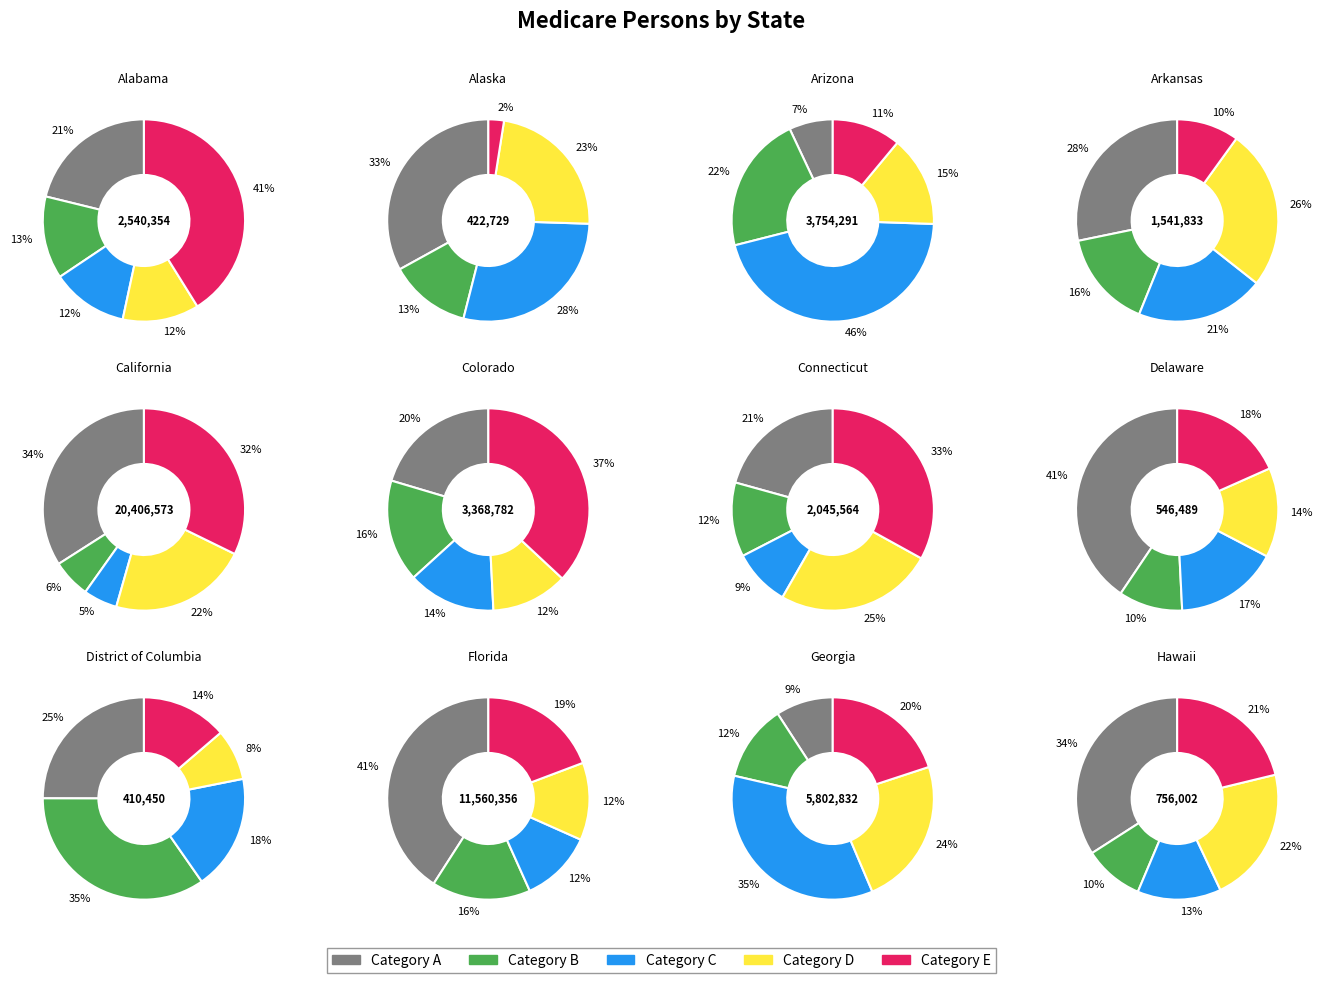

Is there a majority slice in this chart?

No